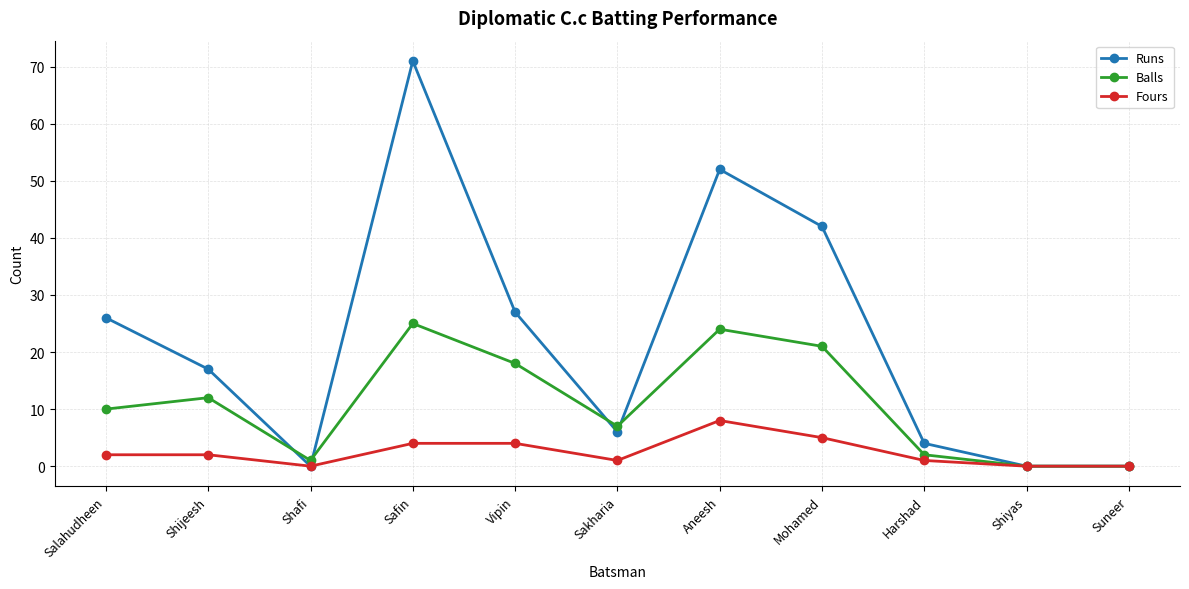

What is the difference between the Runs values at Sakharia and Shijeesh?

11